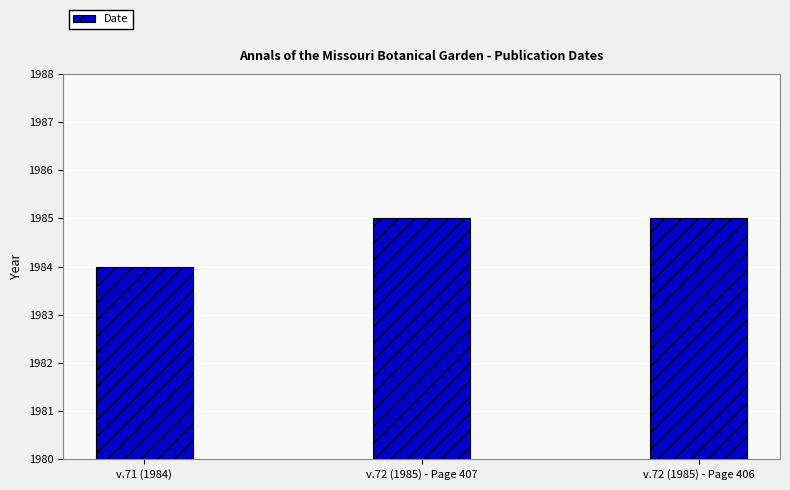

How many data points are less than 1985?

1